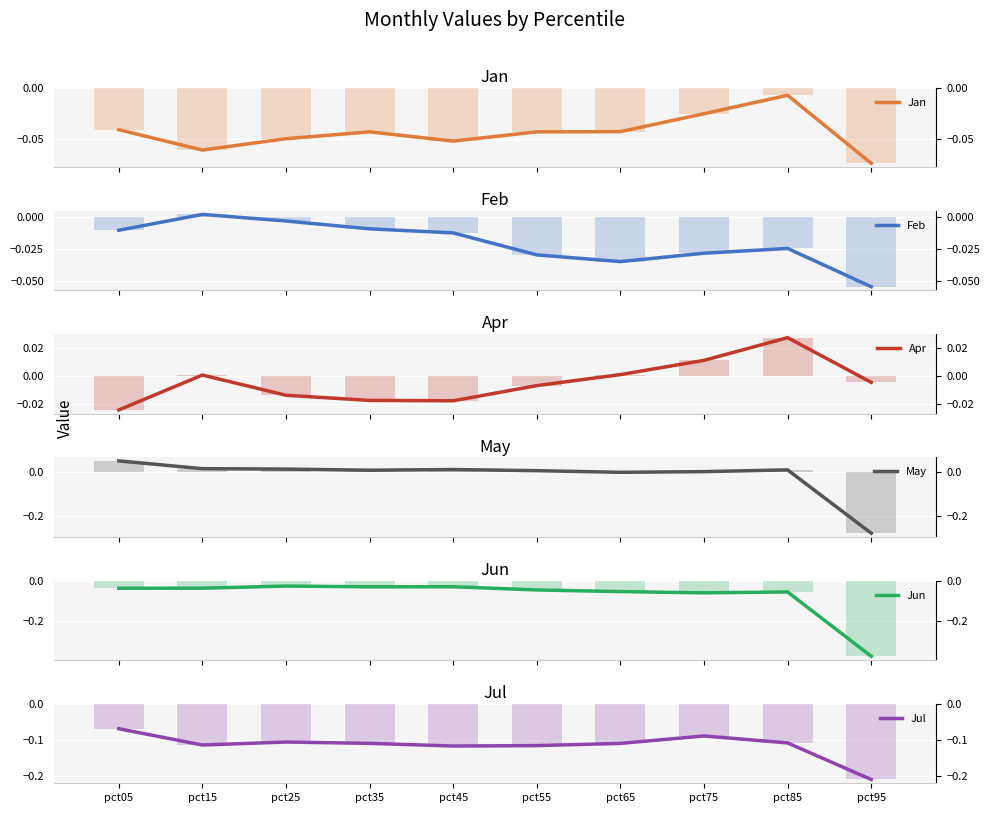

At which label does Feb reach its peak?

pct15